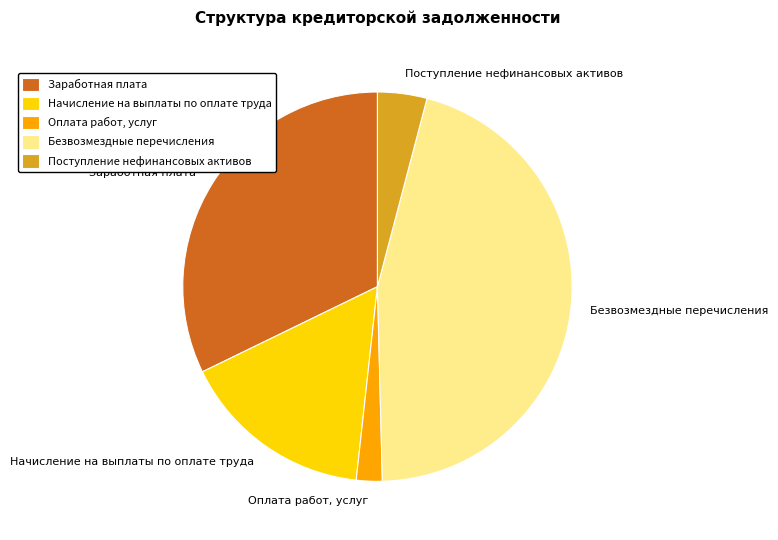

Which category has the biggest portion of the pie?

Безвозмездные перечисления